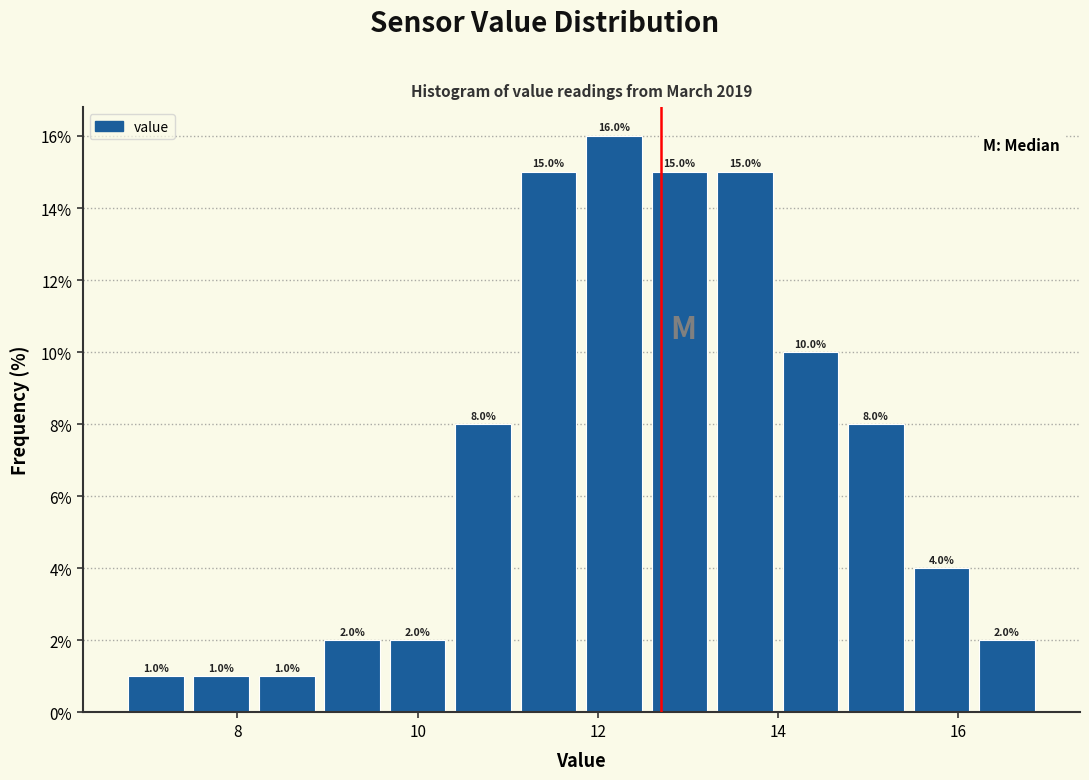

Read against the x-axis, roughly where is the centre of the tallest bar?

12.2